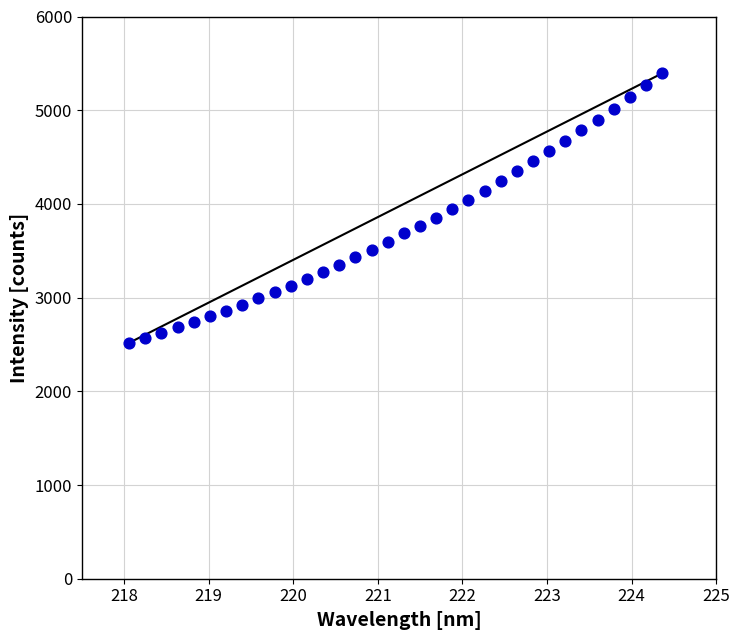

What is the range of Y values (max minus min)?

2876.0